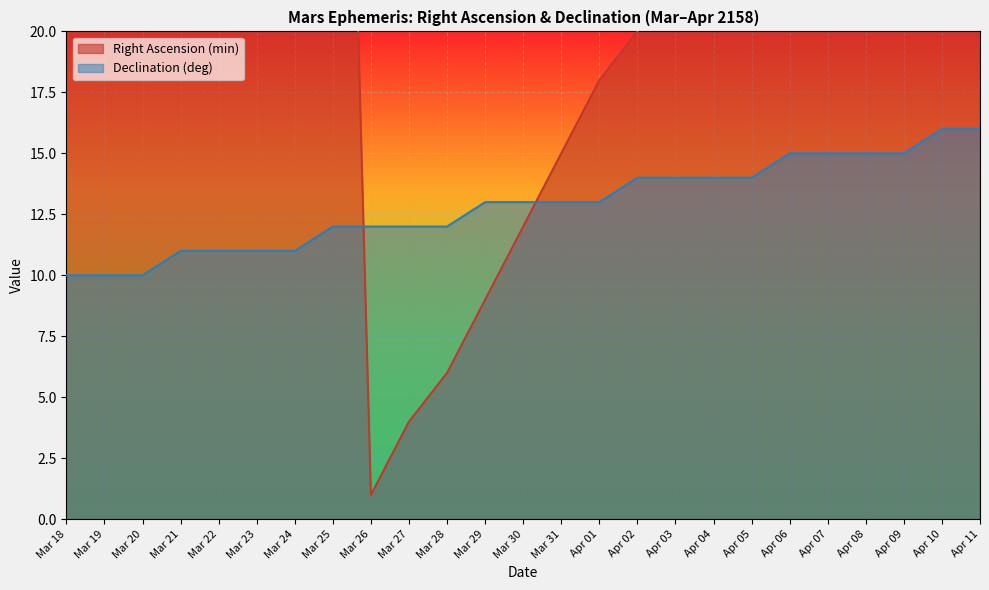

The Declination (deg) series shows 14 at Apr 03. True or false?

True